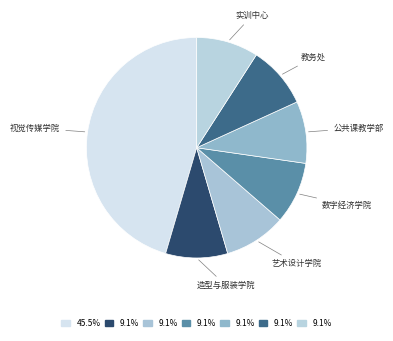

Count the number of slices in the pie.

7